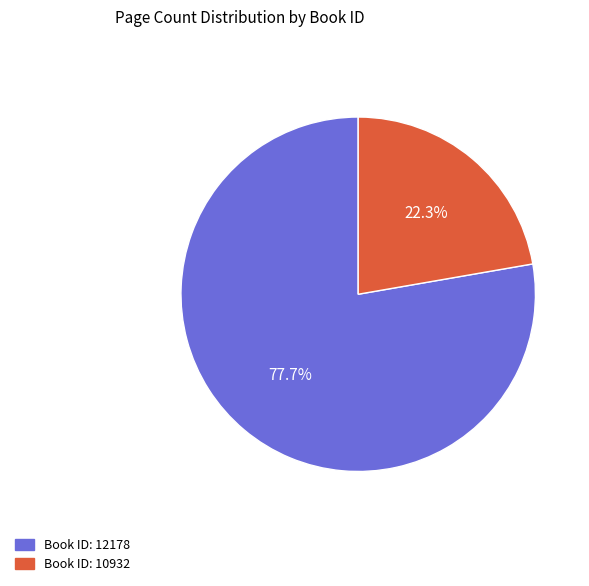

Count the number of slices in the pie.

2